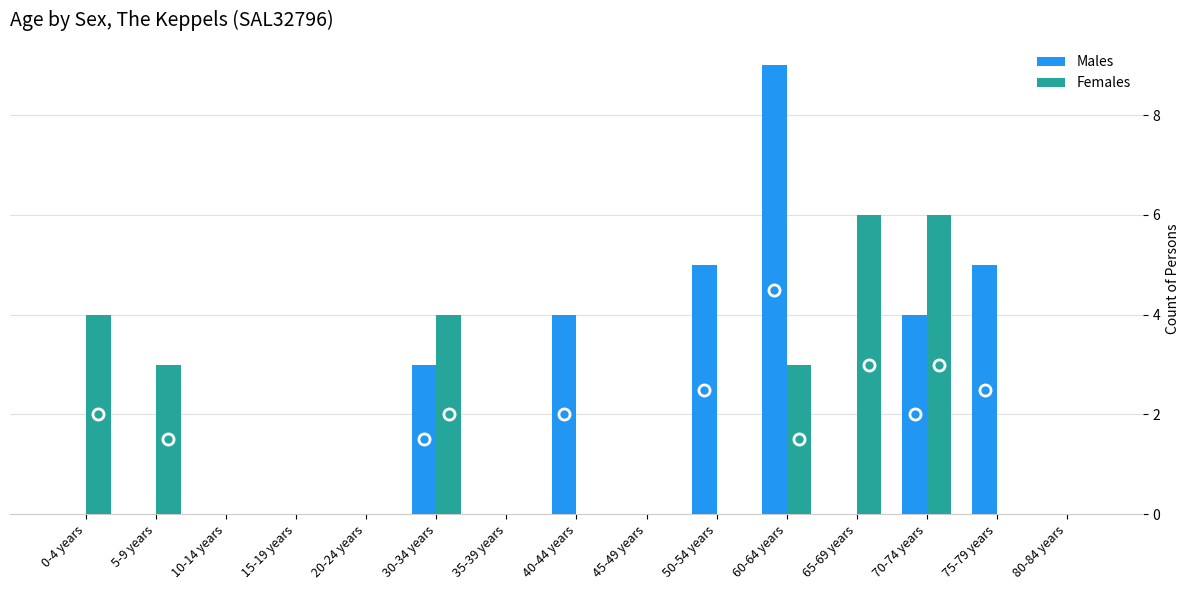

What are all the series names shown in the legend?

Males, Females